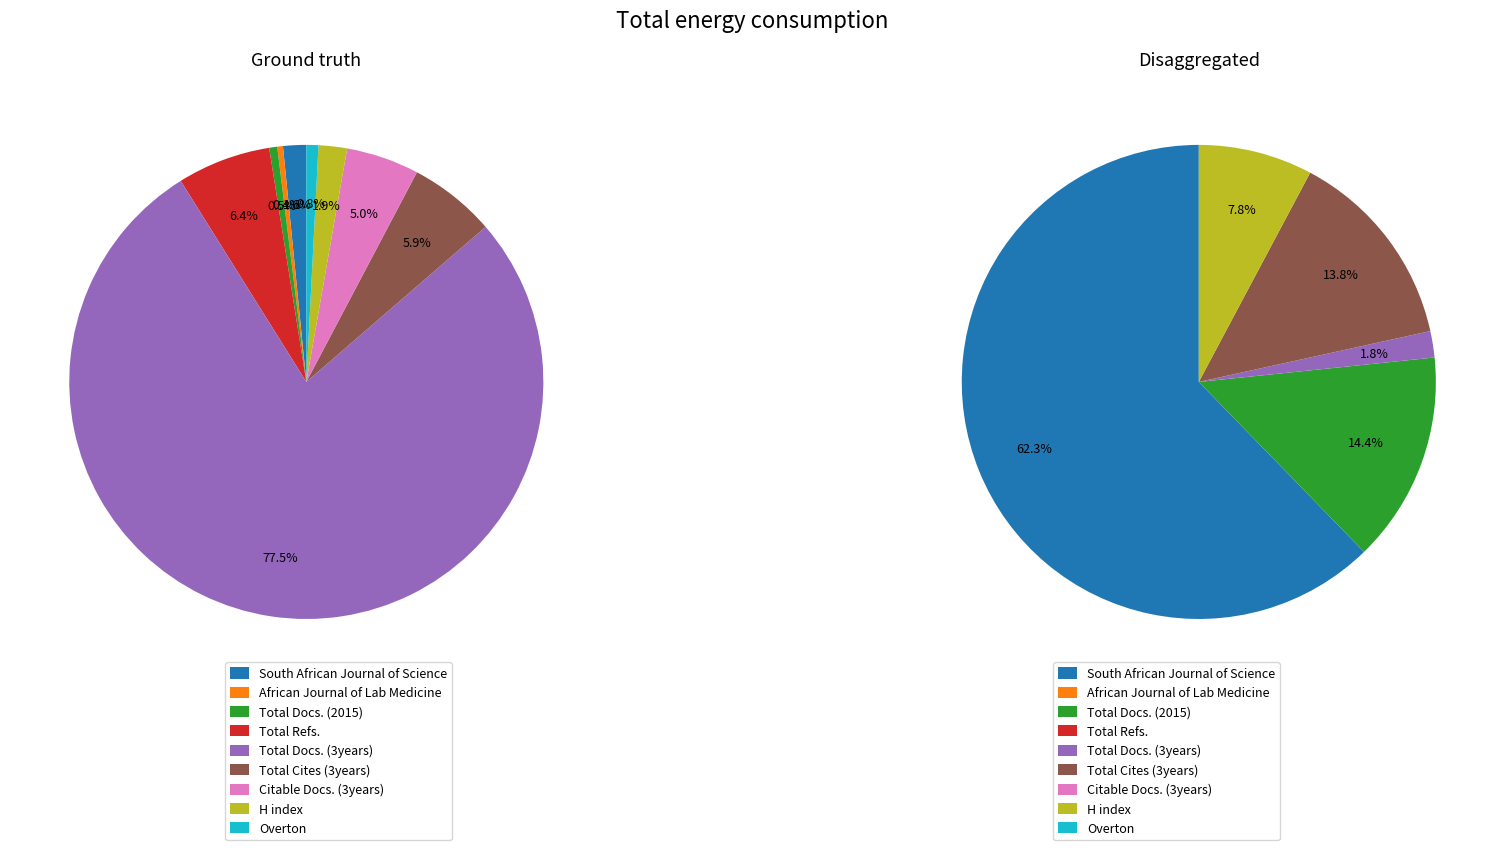

Which category has the biggest portion of the pie?

Total Docs. (3years)